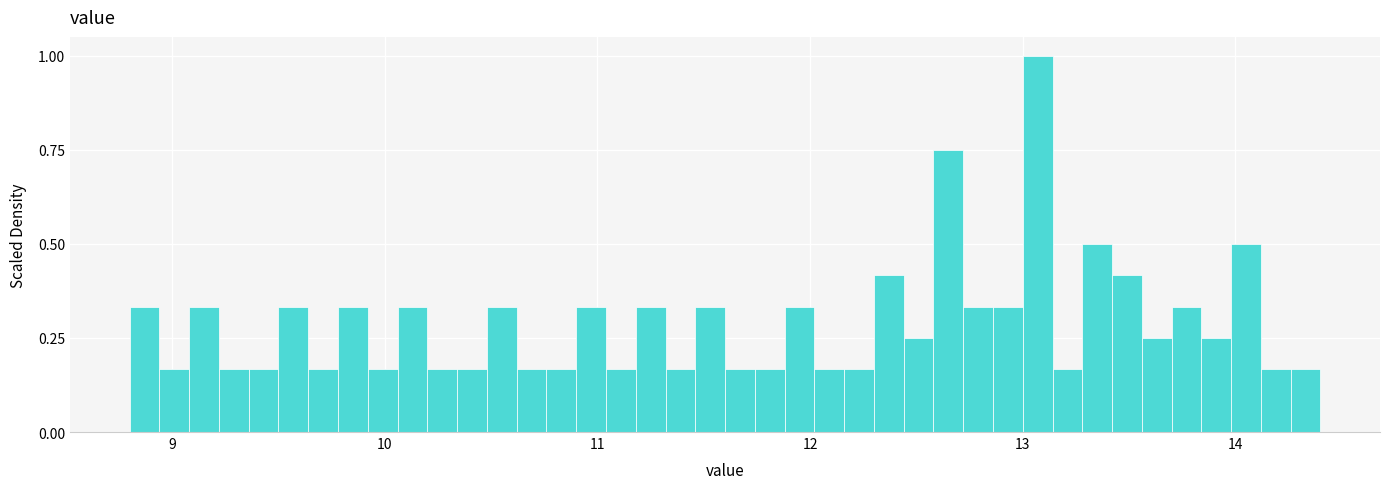

Around what value on the x-axis is the tallest bar? Give the approximate position of its centre, as read against the axis.

13.1